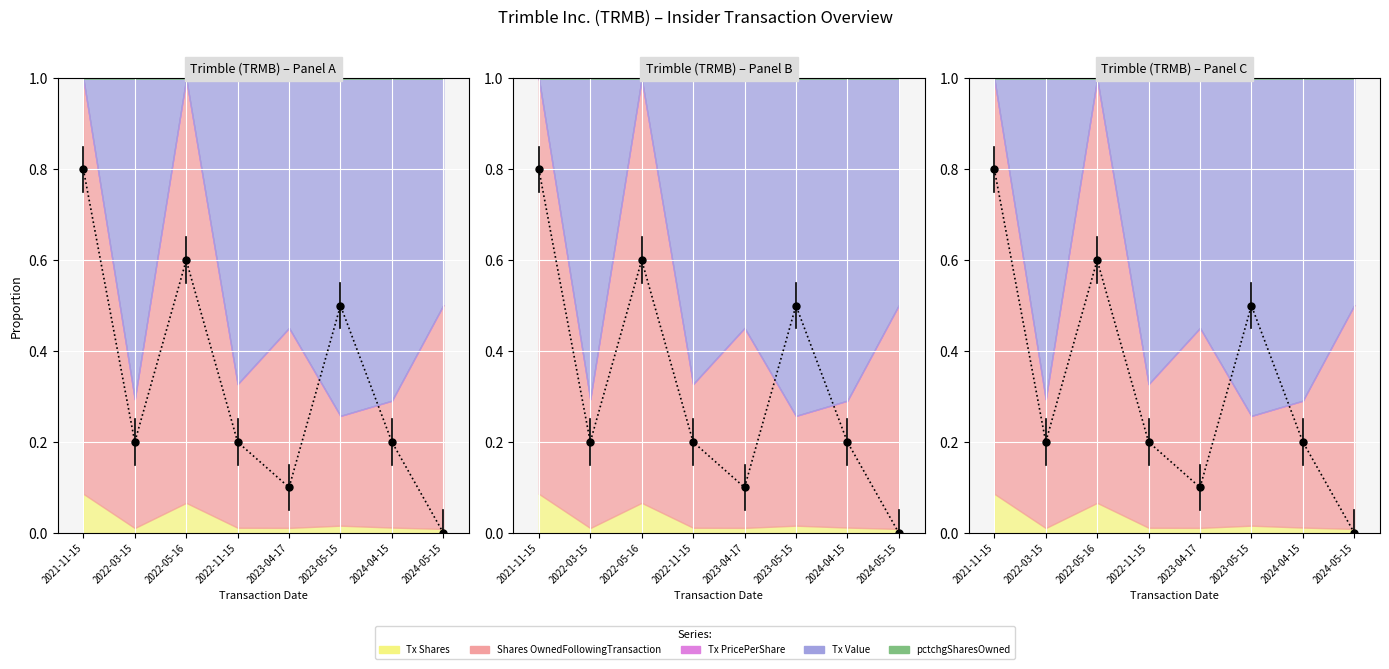

What is the label of the 4th point from the right?

2023-04-17